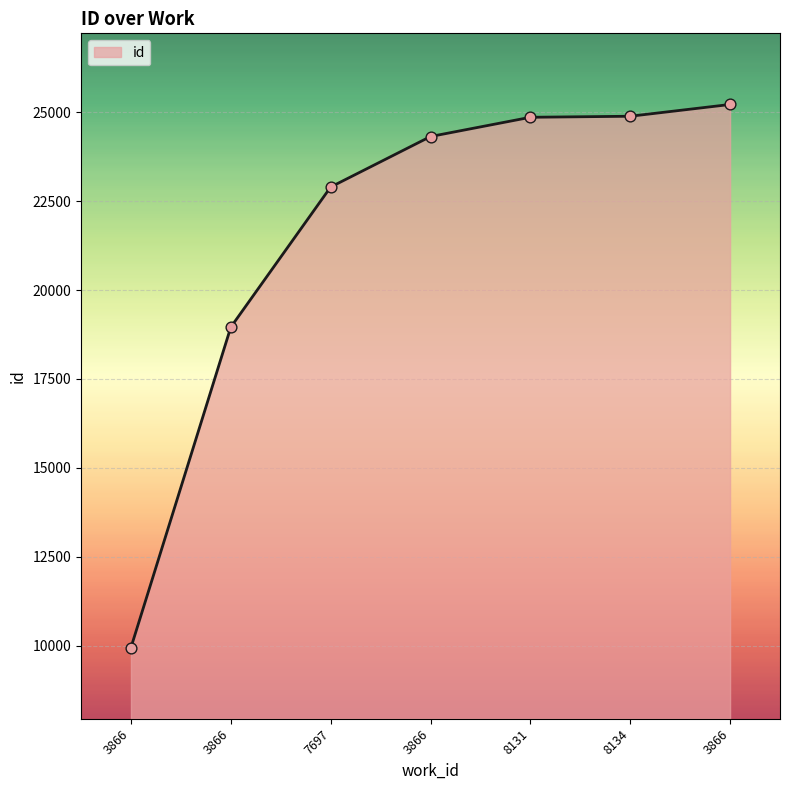

Approximately how many times larger is the value at 8134 compared to 8131?

1.0